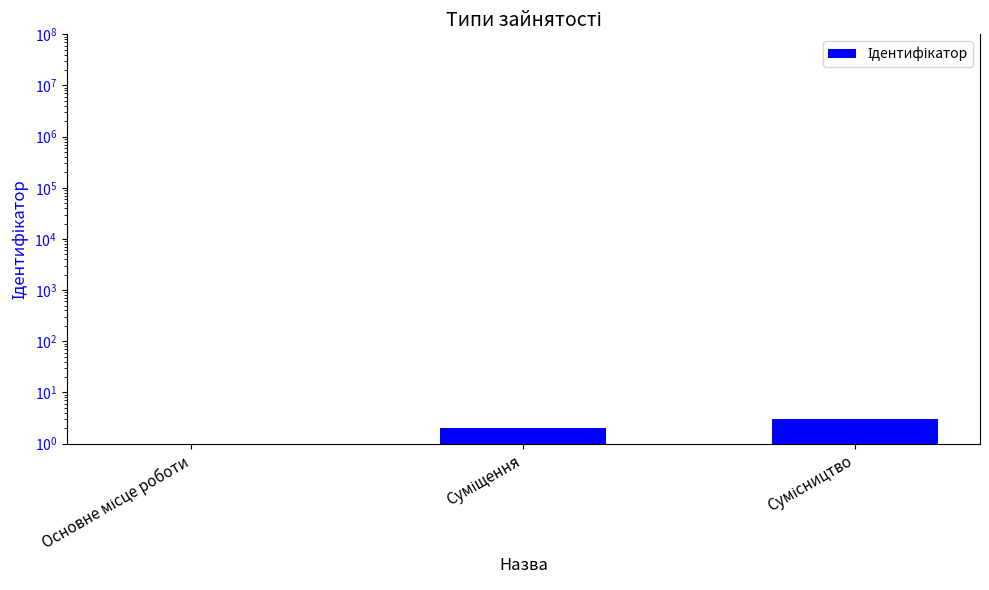

Count the values in the range 1 to 3.

3